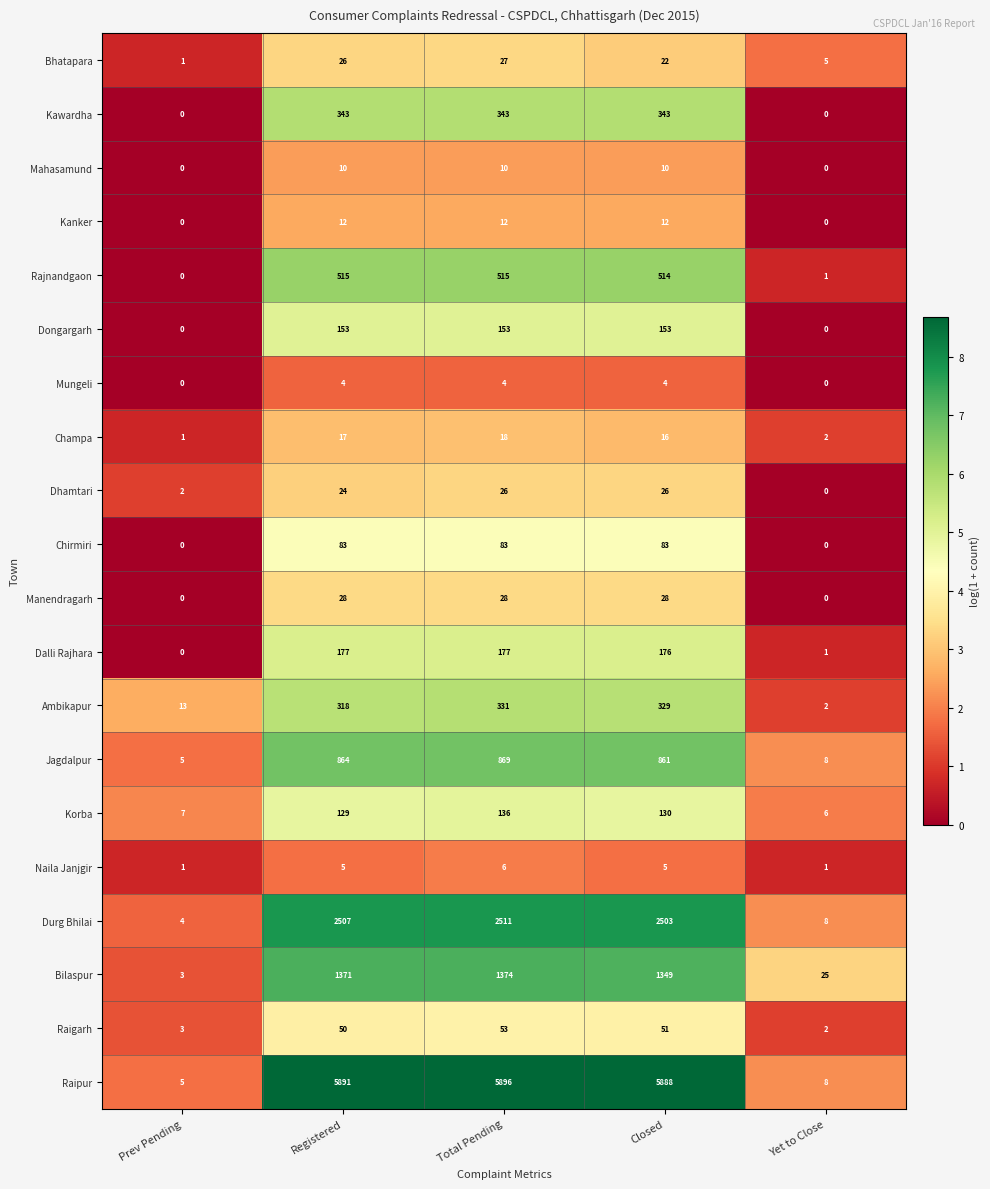

What is the sum of all Dongargarh values?

459